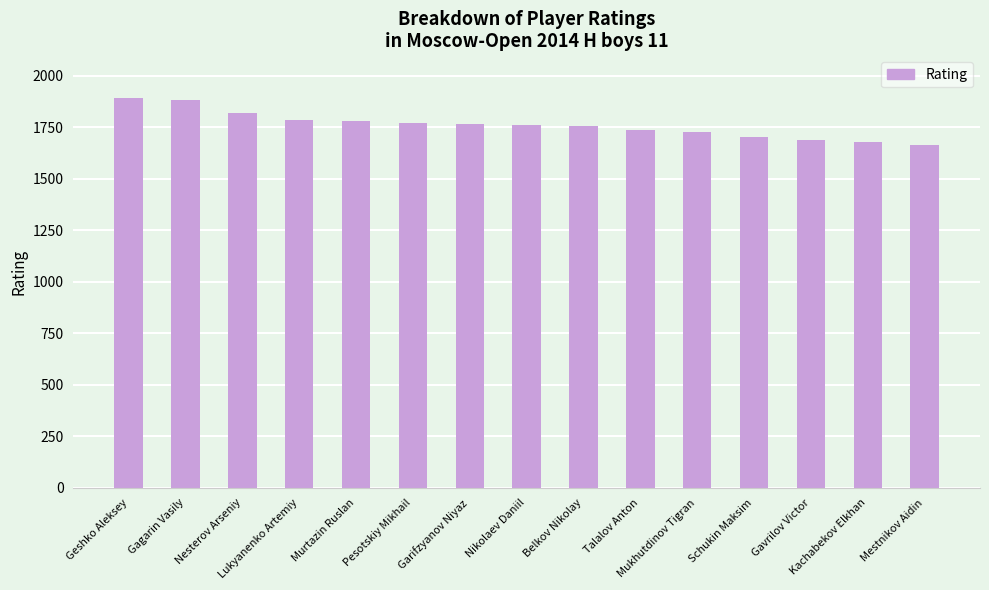

What is the difference between the second highest and second lowest values?

206